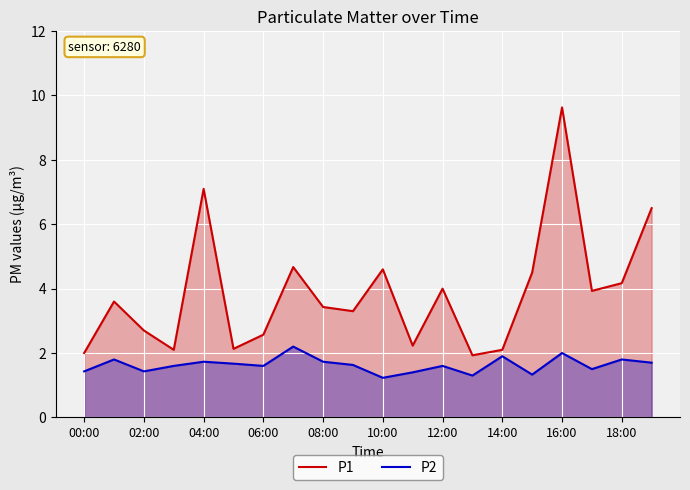

Reading left to right, list all the values displayed in this chart.

P1: 2.0	3.6	2.7	2.1	7.1	2.1	2.6	4.7	3.4	3.3	4.6	2.2	4.0	1.9	2.1	4.5	9.6	3.9	4.2	6.5
P2: 1.4	1.8	1.4	1.6	1.7	1.7	1.6	2.2	1.7	1.6	1.2	1.4	1.6	1.3	1.9	1.3	2.0	1.5	1.8	1.7